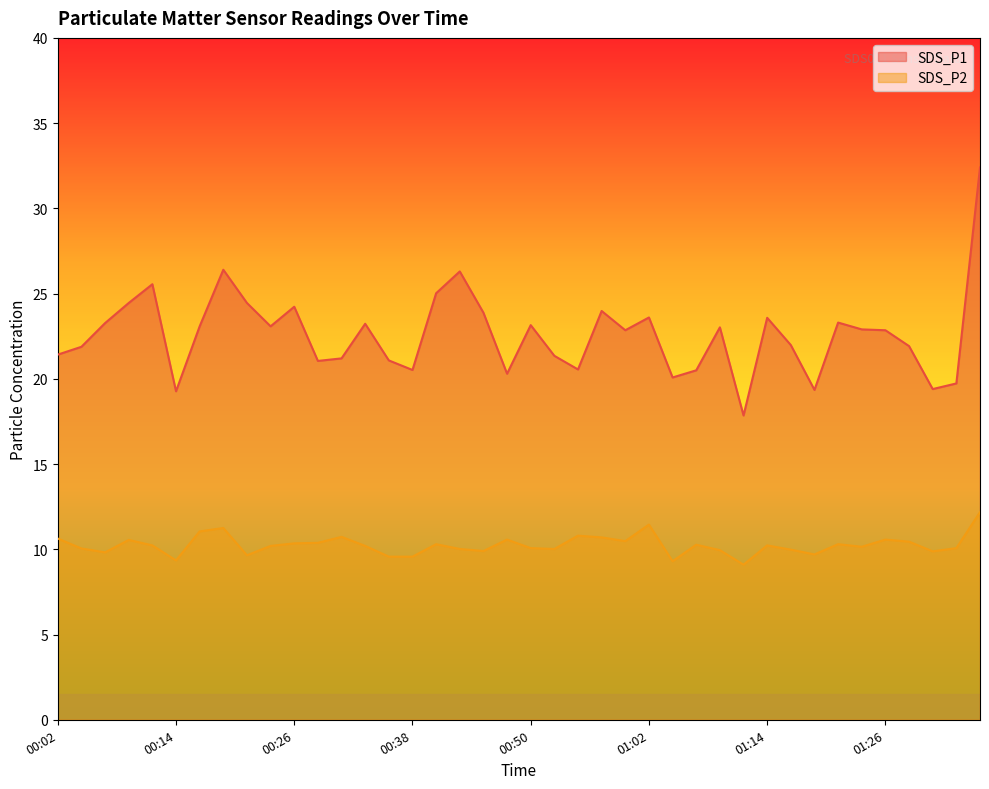

True or false: SDS_P2 has more than 0 points higher than both neighbors.

True